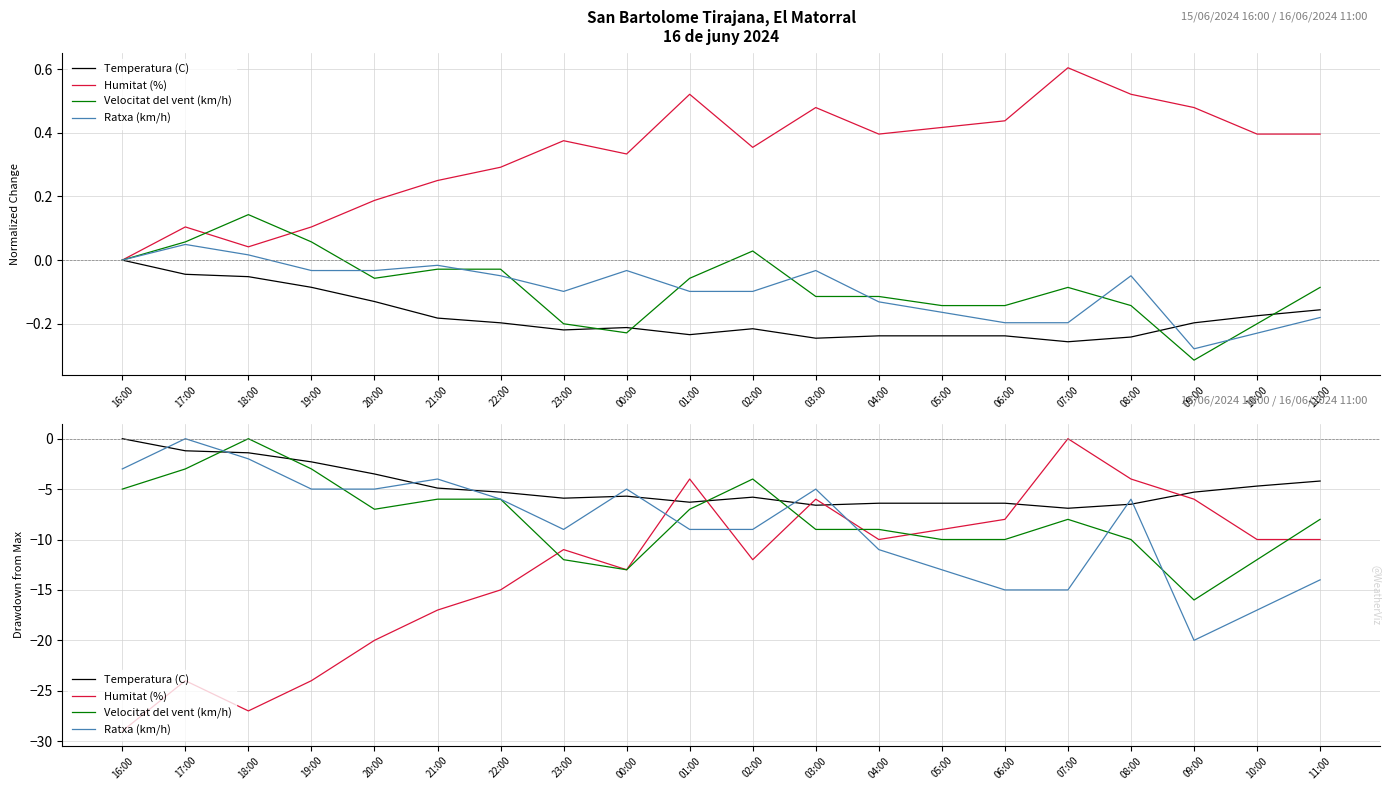

What is the total value across all series at 06:00?

-39.4